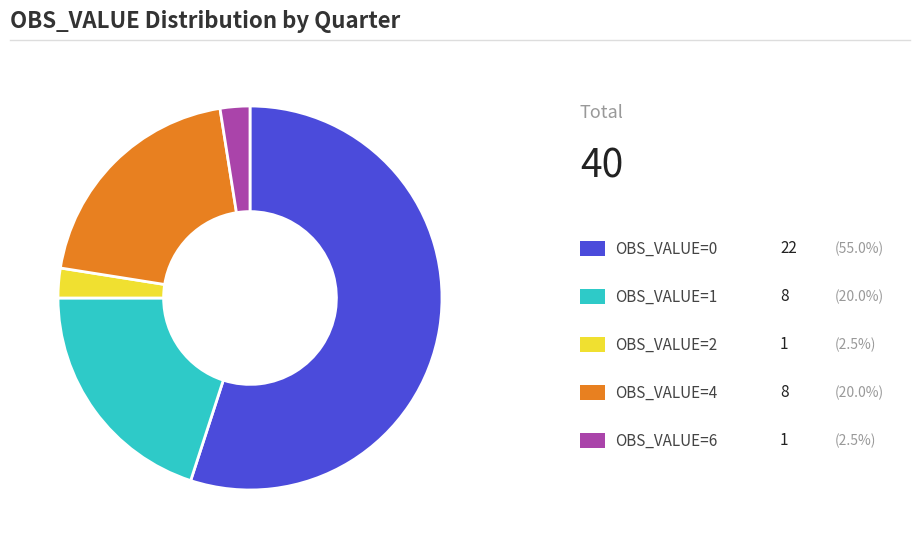

Is there a majority slice in this chart?

Yes